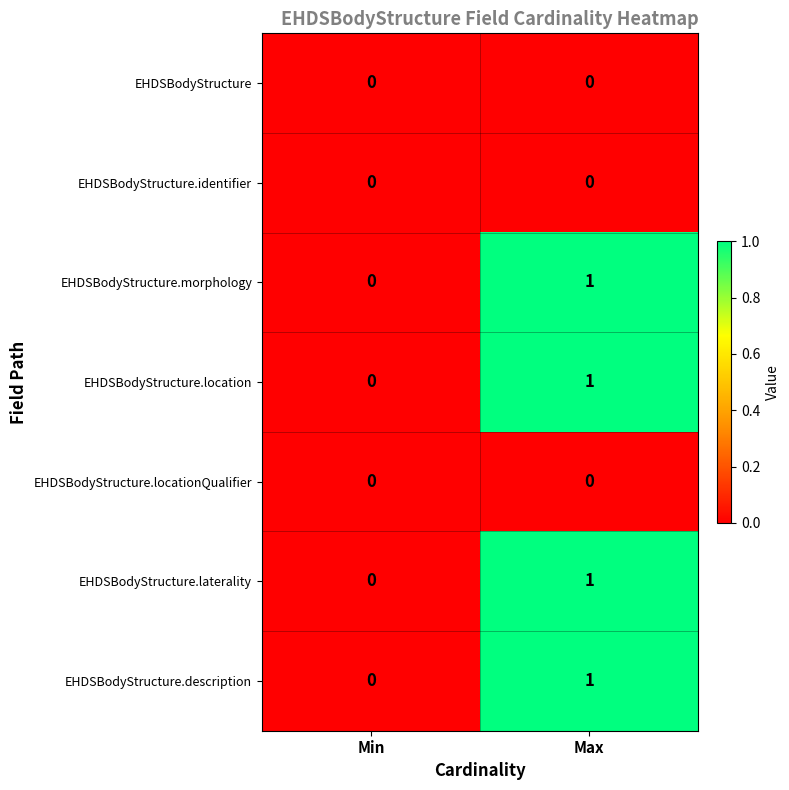

Reading left to right, extract all data points from this chart.

EHDSBodyStructure: 0	0
EHDSBodyStructure.identifier: 0	0
EHDSBodyStructure.morphology: 0	1
EHDSBodyStructure.location: 0	1
EHDSBodyStructure.locationQualifier: 0	0
EHDSBodyStructure.laterality: 0	1
EHDSBodyStructure.description: 0	1